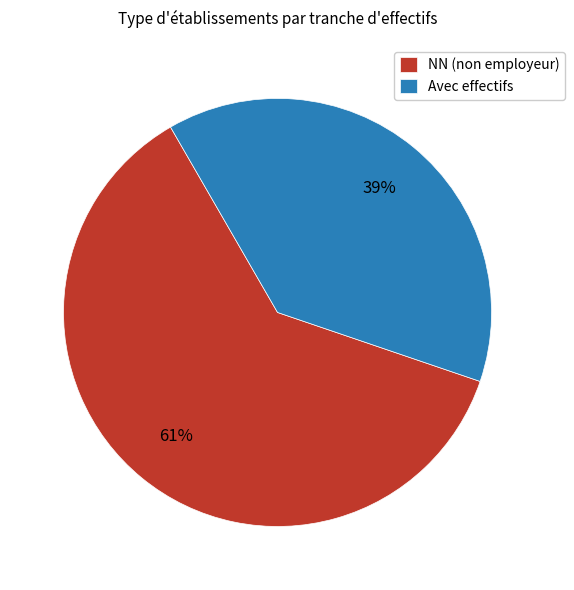

How many segments does this pie chart have?

2